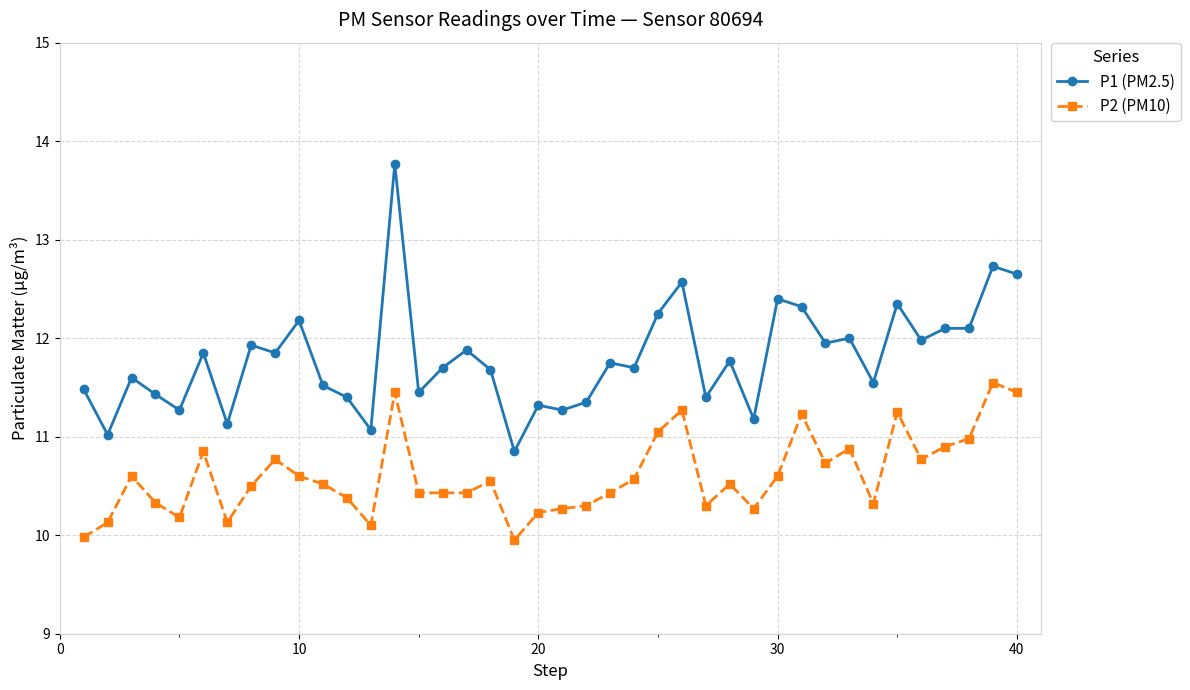

Which series has the largest total across all categories?

P1 (PM2.5)